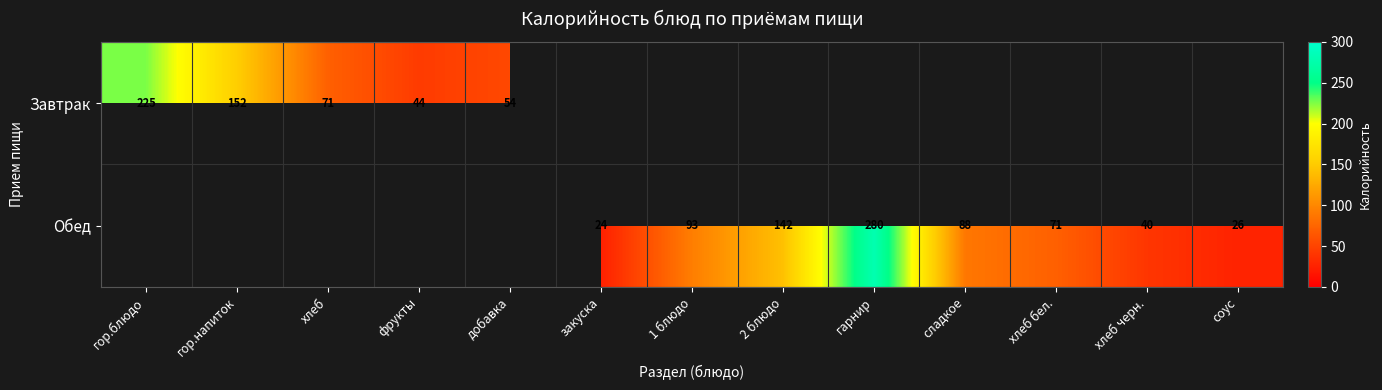

True or false: Завтрак has a value of 71 at хлеб.

True